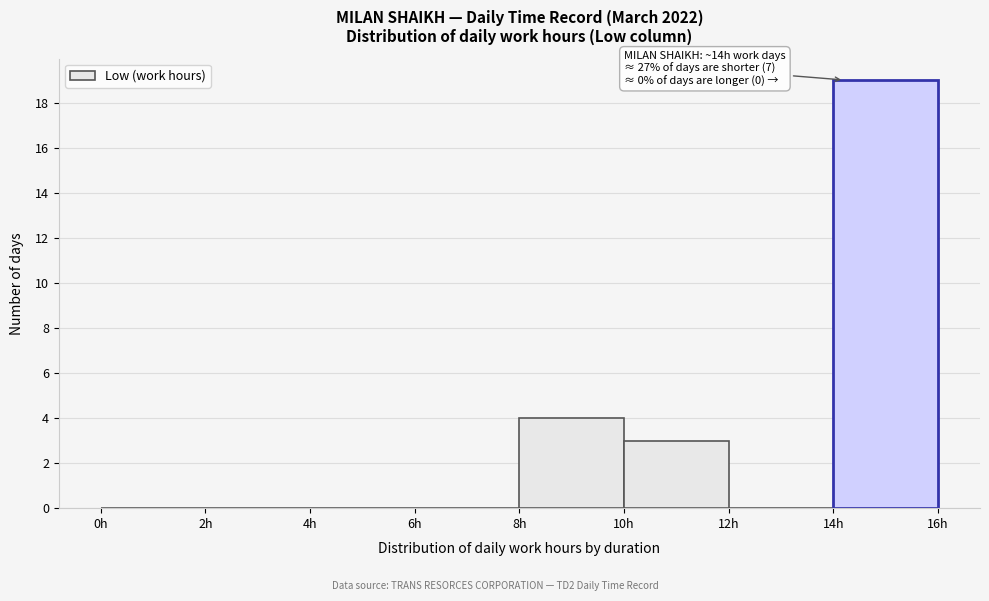

Over which range of the x-axis is the bar tallest?

14 to 16